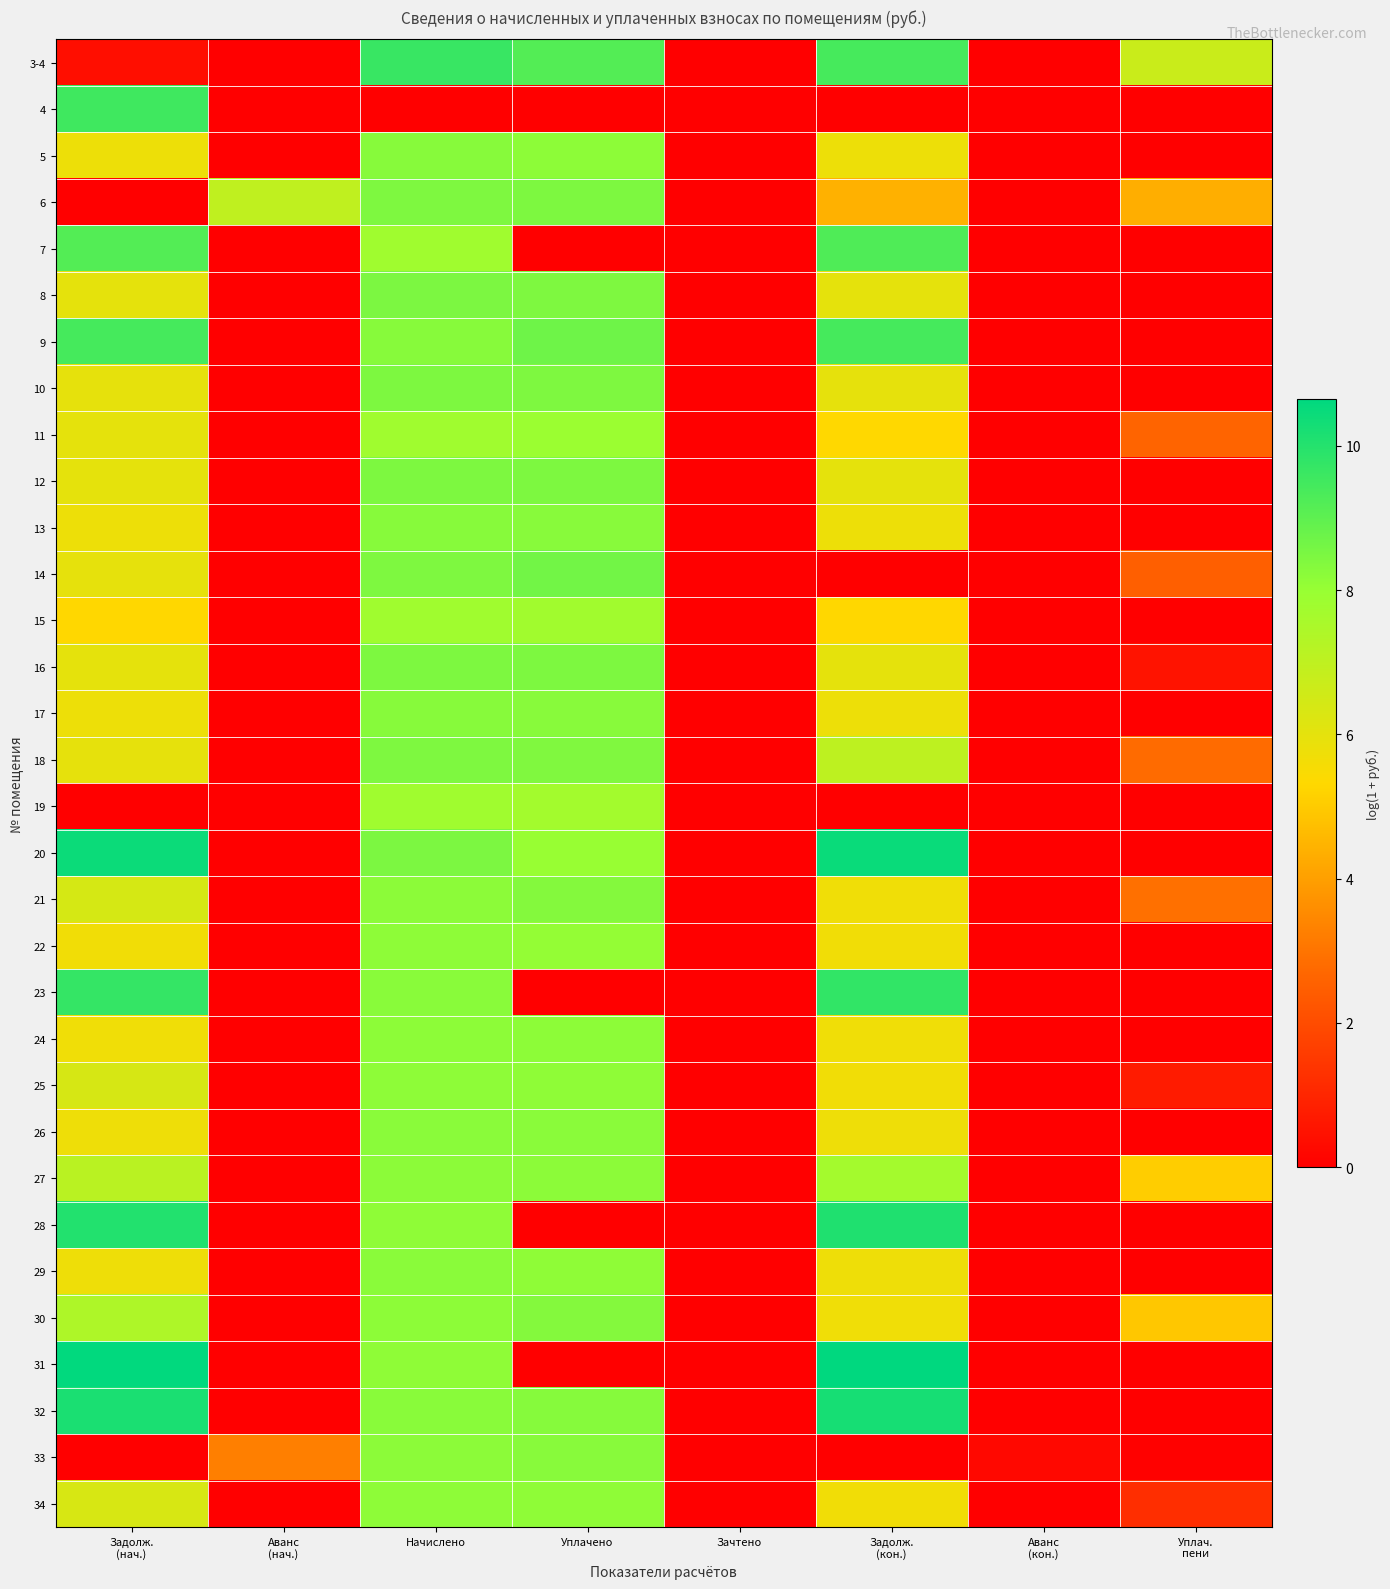

At which category does the chart reach its peak across all series?

Задолж.
(кон.)